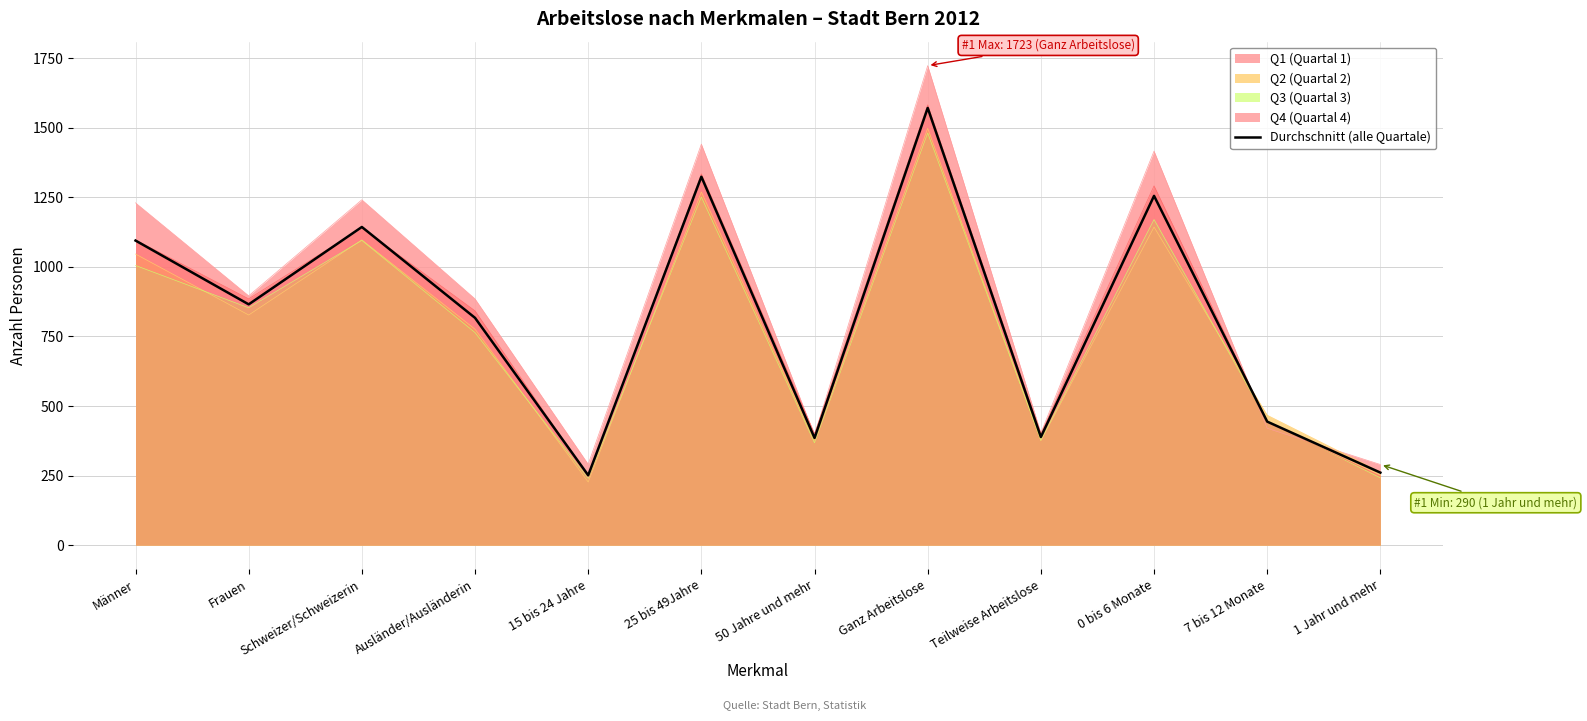

How many values are below 865?

6